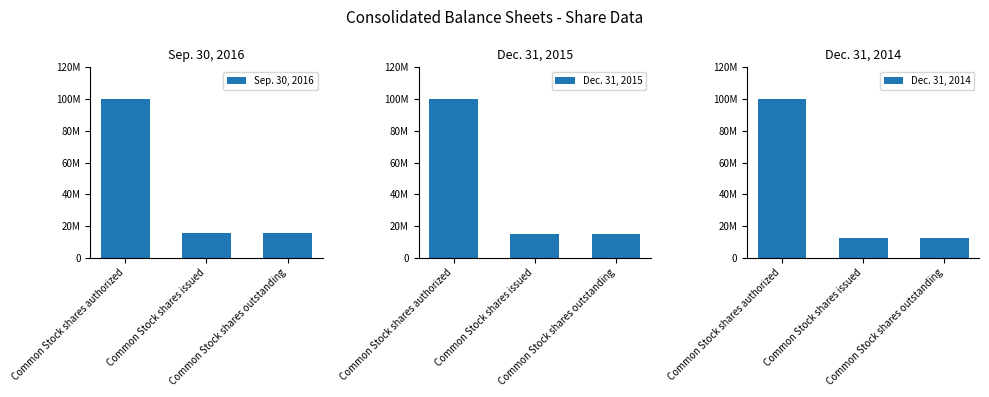

What is the difference between the Dec. 31, 2015 values at Common Stock shares issued and Common Stock shares authorized?

85084579